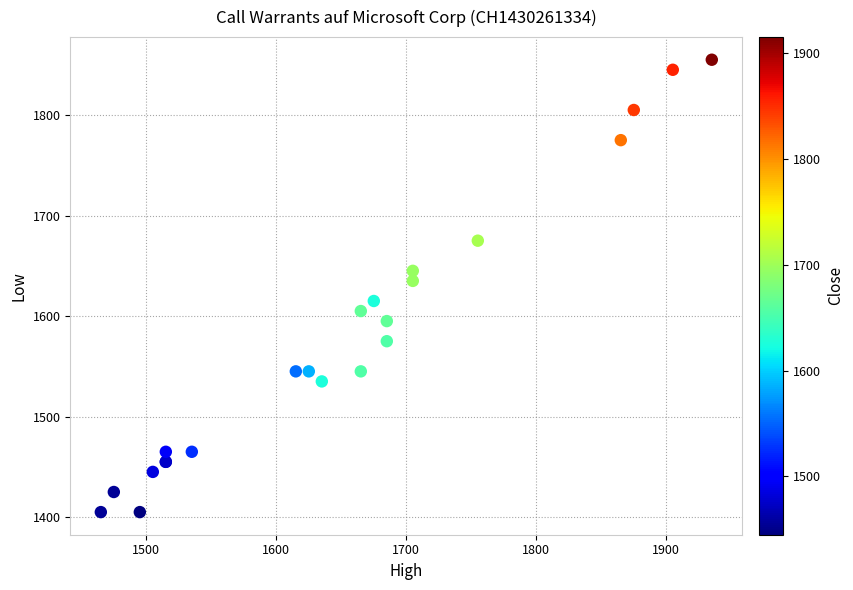

What Y value in the scatter plot is closest to 1630?

1635